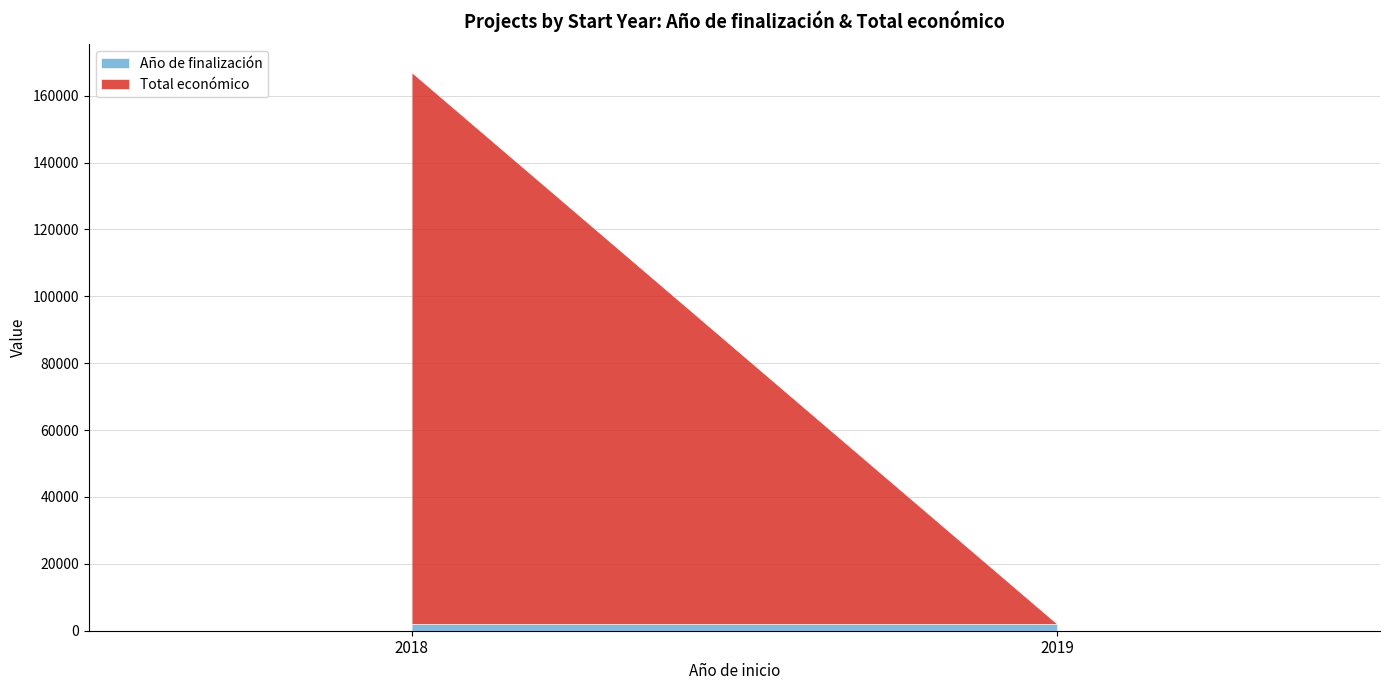

What is the total value across all series at 2018?

167021